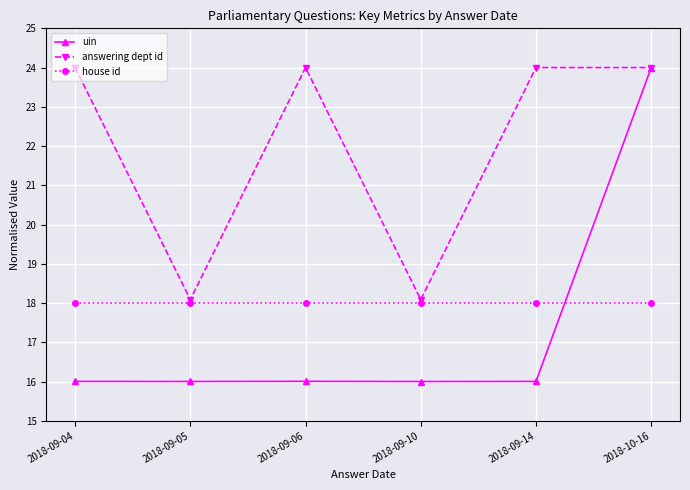

True or false: uin and house id intersect in this chart.

True